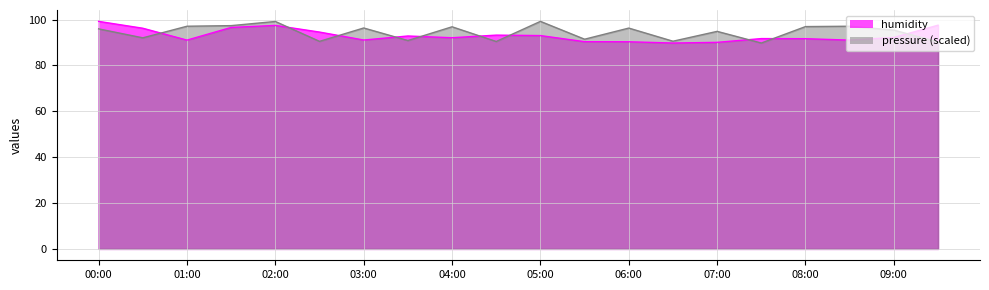

What are all the series names shown in the legend?

pressure, humidity